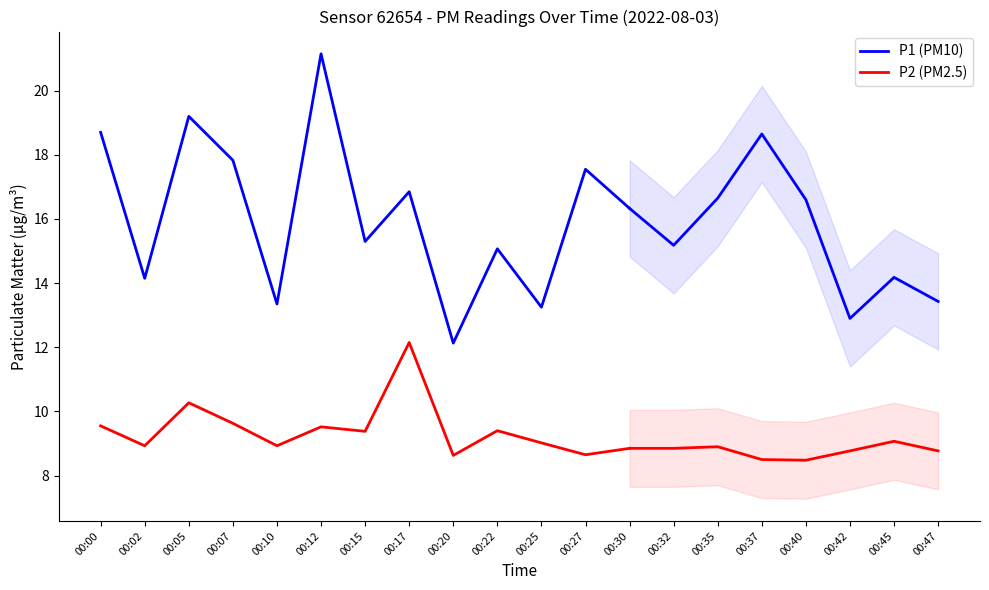

What is the spread (max minus min) of values at 00:30?

7.5